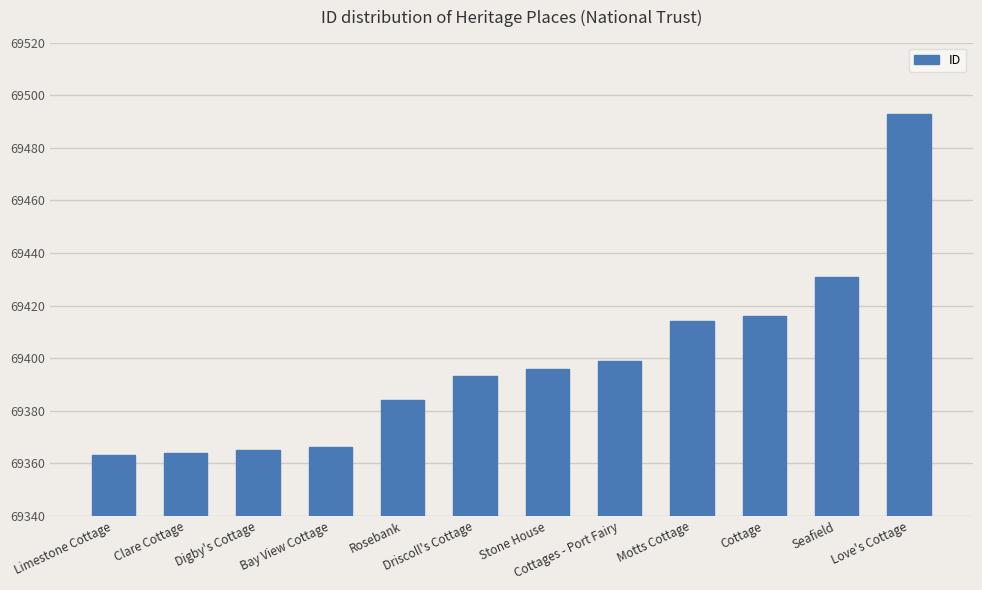

The chart shows a value of 69365 at Digby's Cottage. True or false?

True